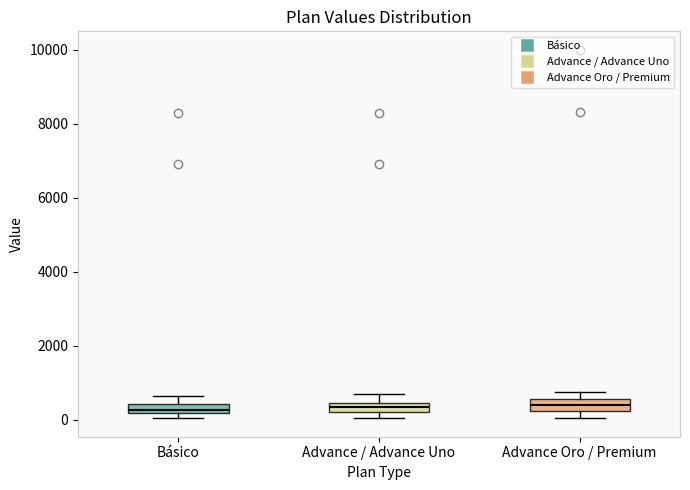

Where is the lower edge of the box for Advance / Advance Uno on the y-axis? The values are not printed on the chart, so give them approximately, as read against the axis.

200